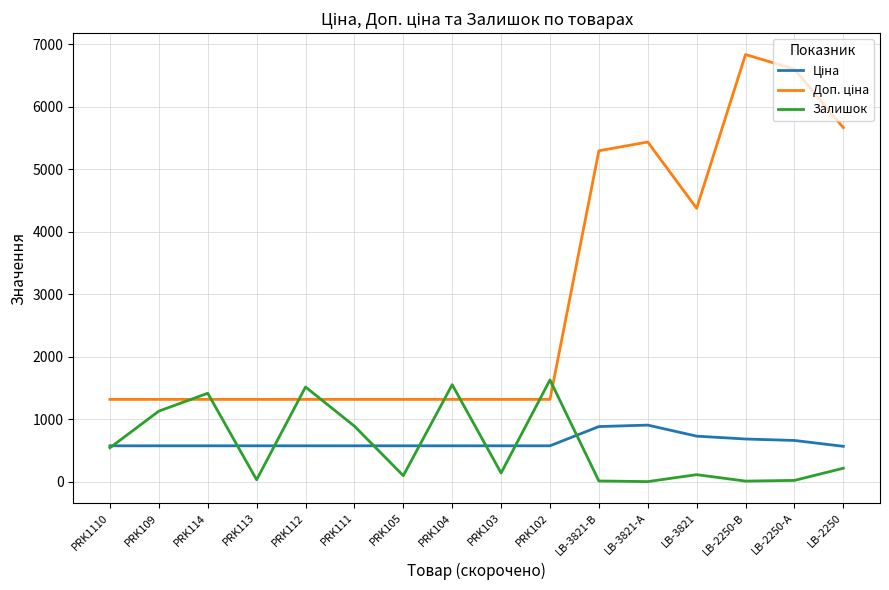

Where does the Залишок series first go above 216?

PRK1110